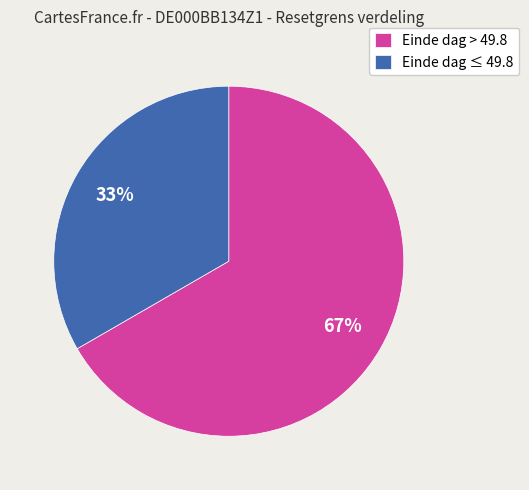

True or false: Einde dag > 49.8 accounts for 74% of the total.

False